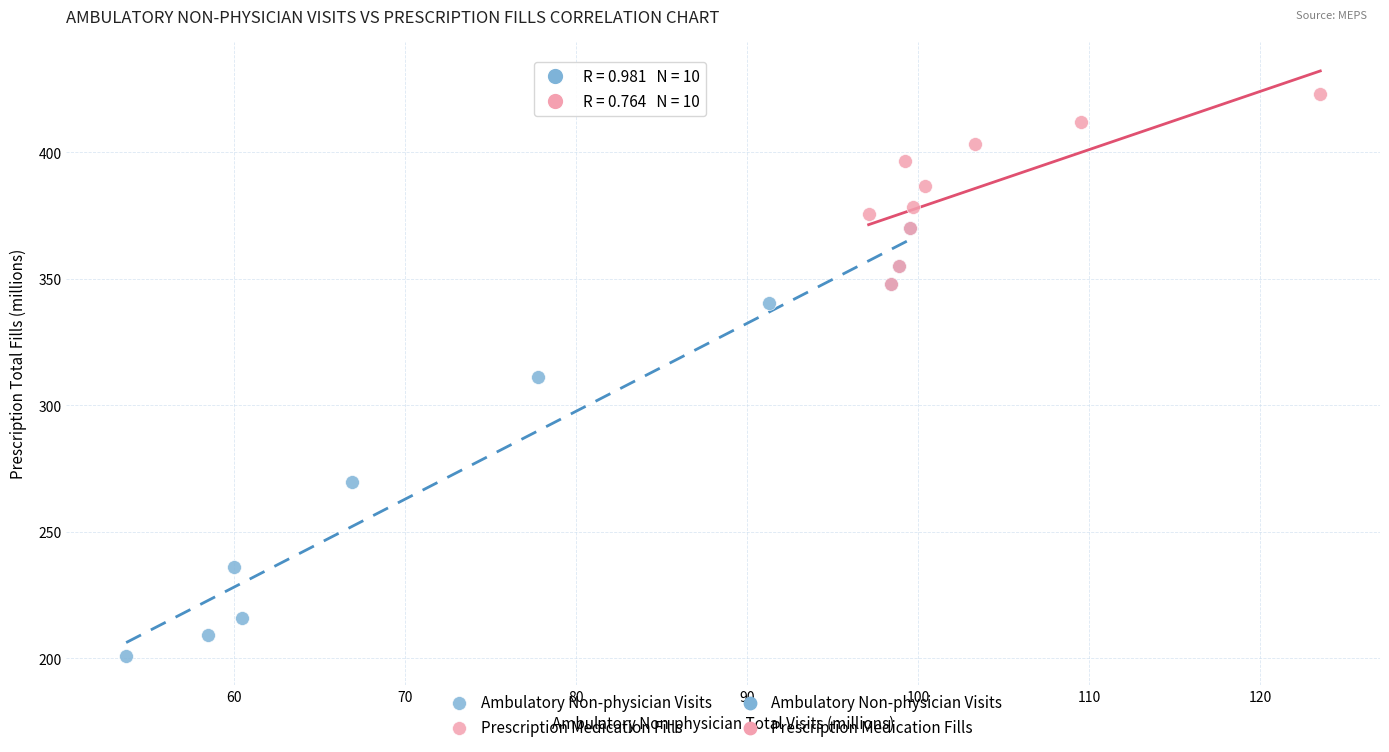

Which series contains the highest Y value?

Prescription Medication Fills